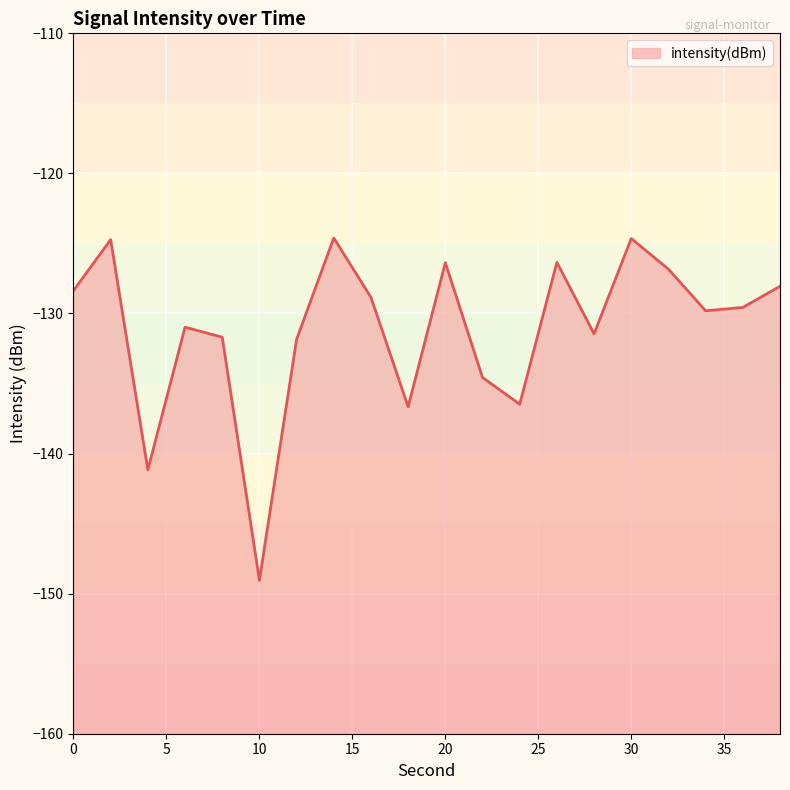

What is the difference between the maximum and minimum values?

24.4